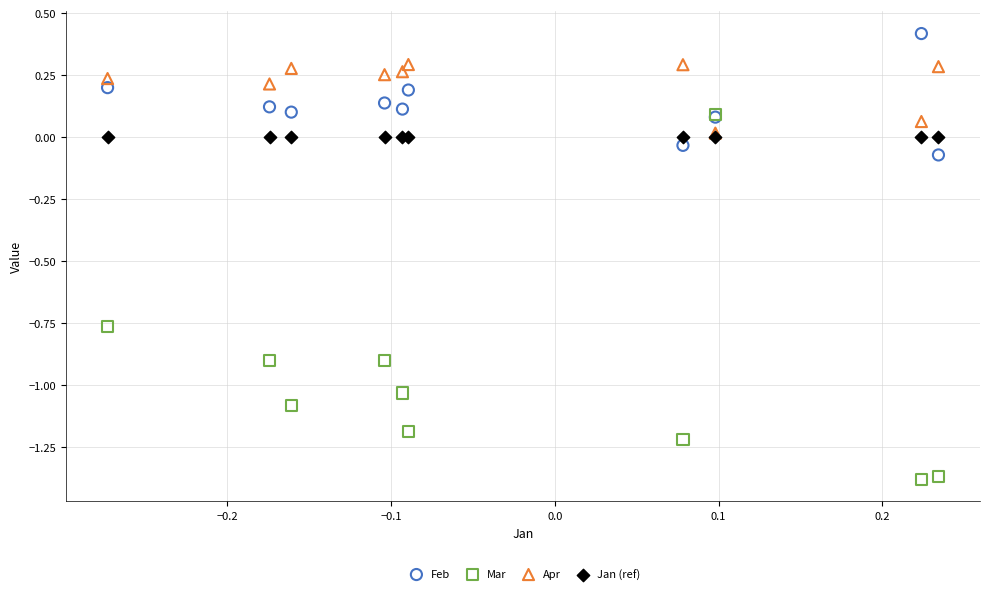

What are all the series names shown in the legend?

Feb, Mar, Apr, Jan (ref)